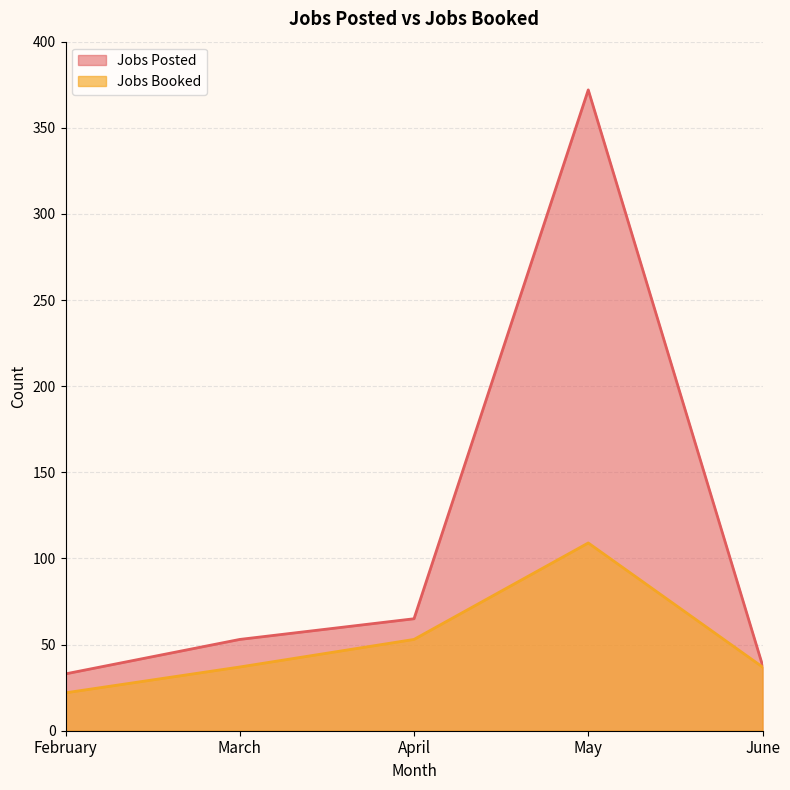

Reading right to left, what are all the values shown in this chart?

Jobs Posted: June=38	May=372	April=65	March=53	February=33
Jobs Booked: June=37	May=109	April=53	March=37	February=22